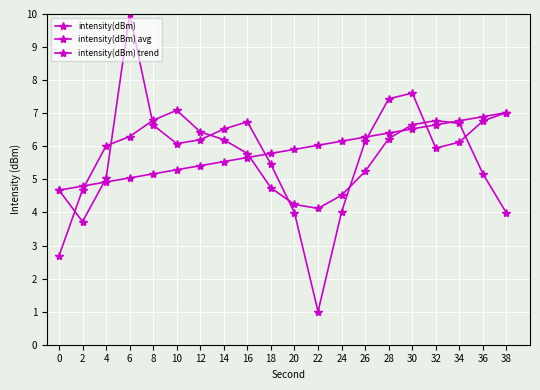

Where does the intensity(dBm) trend series first go above 5?

6